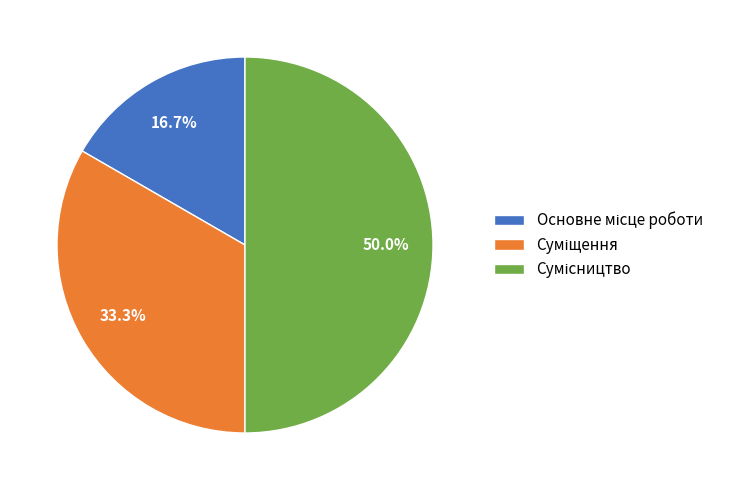

To the nearest percent, what portion does Суміщення represent?

33%